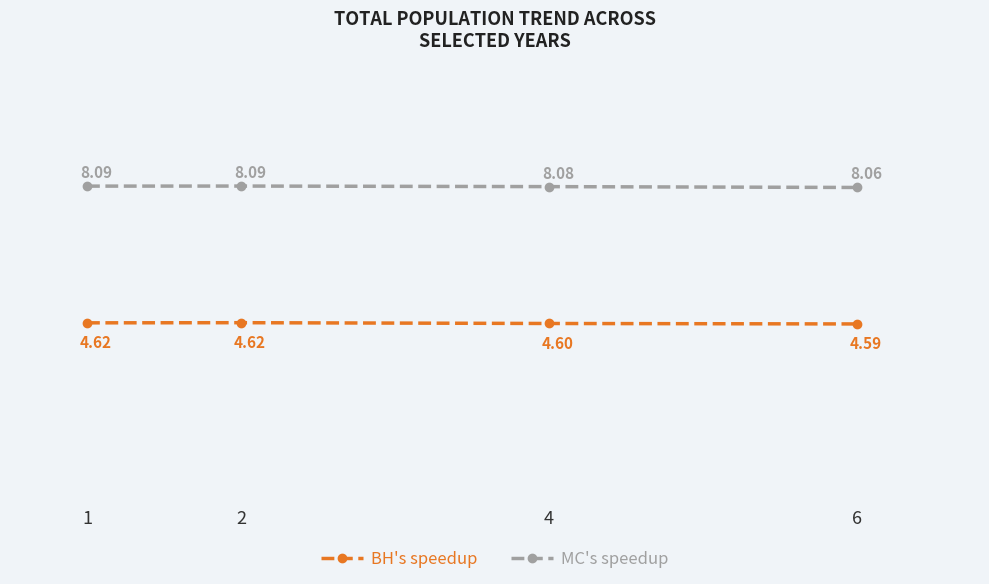

What is the average value of the BH's speedup series?

4.6